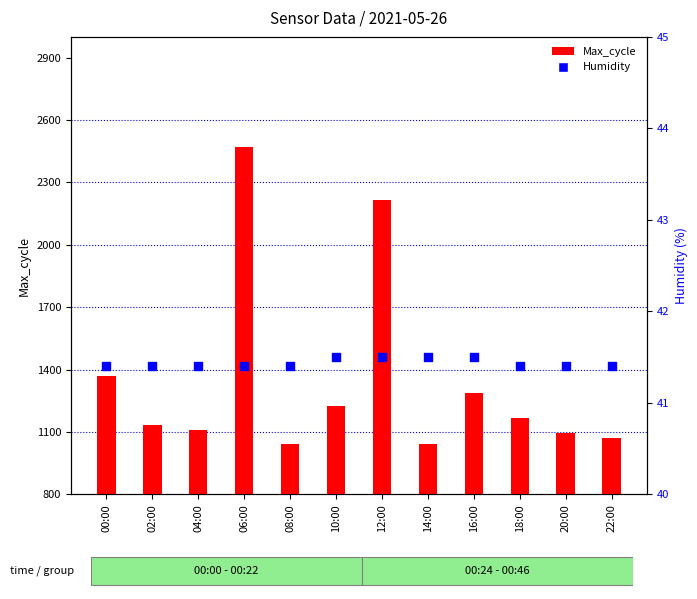

At how many categories does at least one series exceed 196?

12